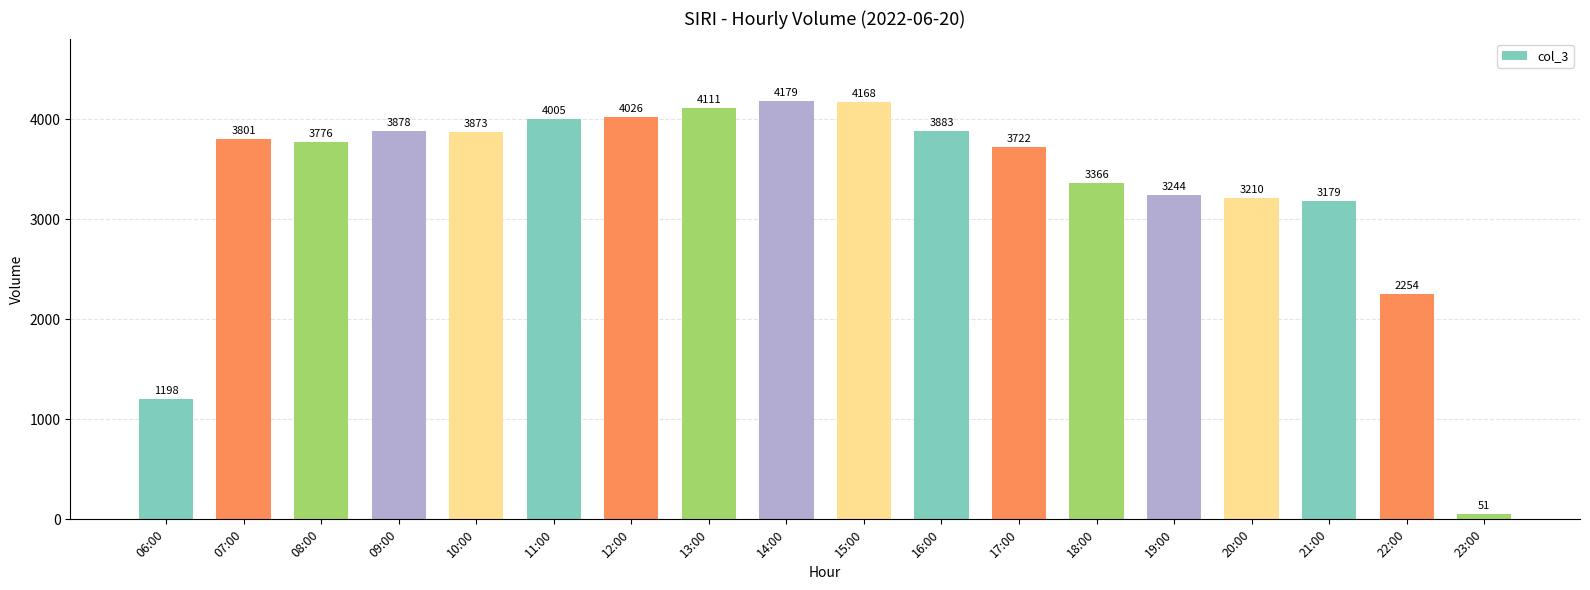

Read the value at 11:00, to the nearest 100.

4000